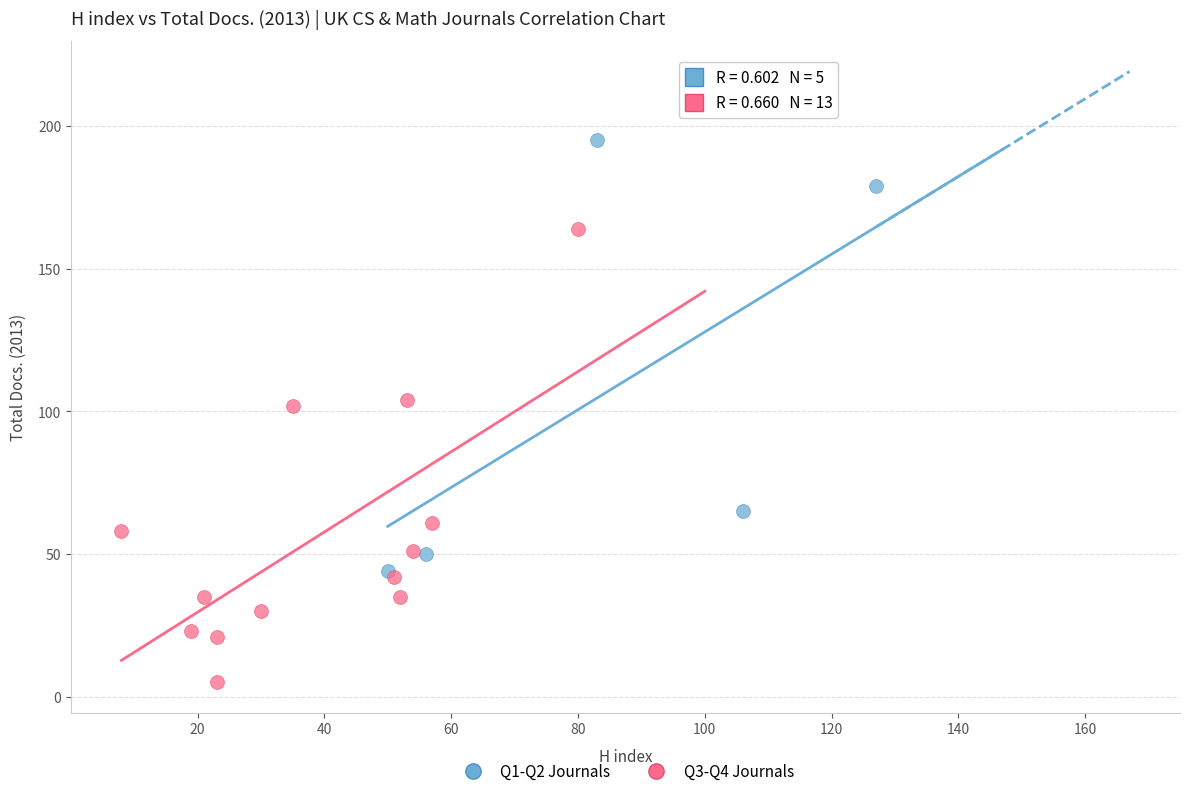

Which series contains the lowest Y value?

Q3-Q4 Journals